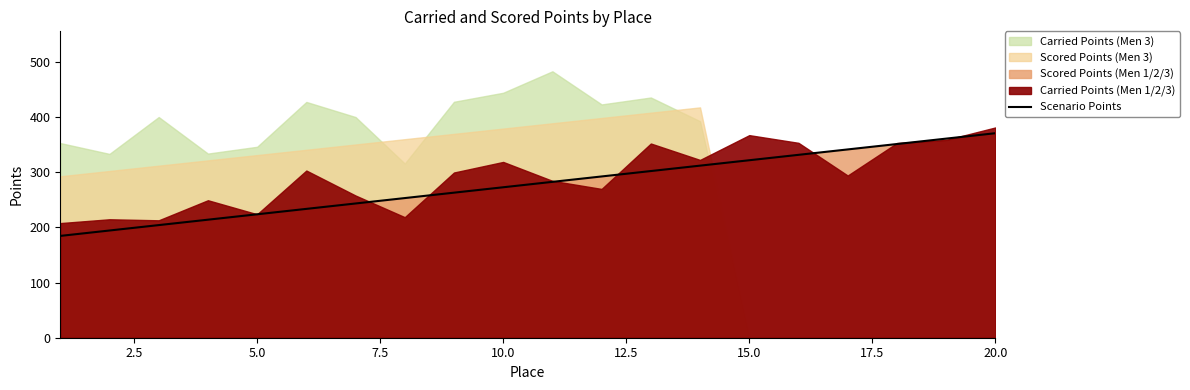

The Scenario Points series shows 93.3 at 15.0. True or false?

False